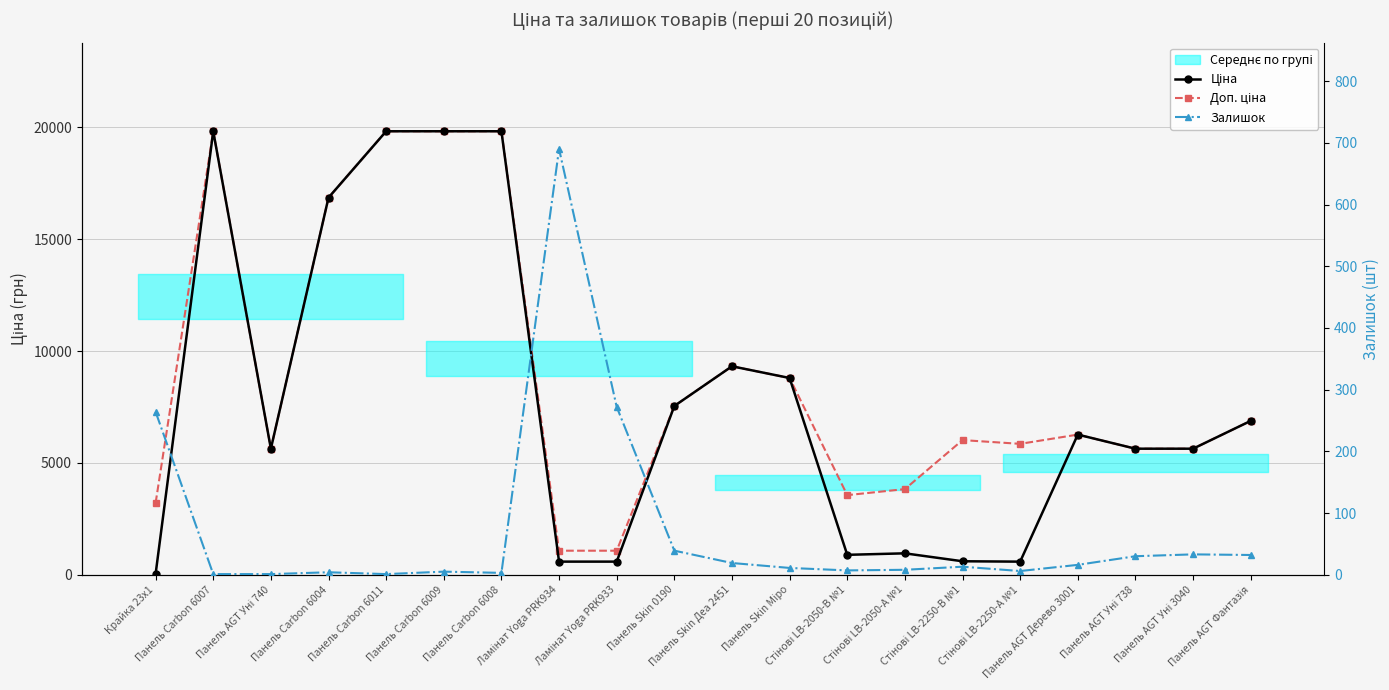

What is the difference between the maximum and minimum values in the Залишок series?

689.0